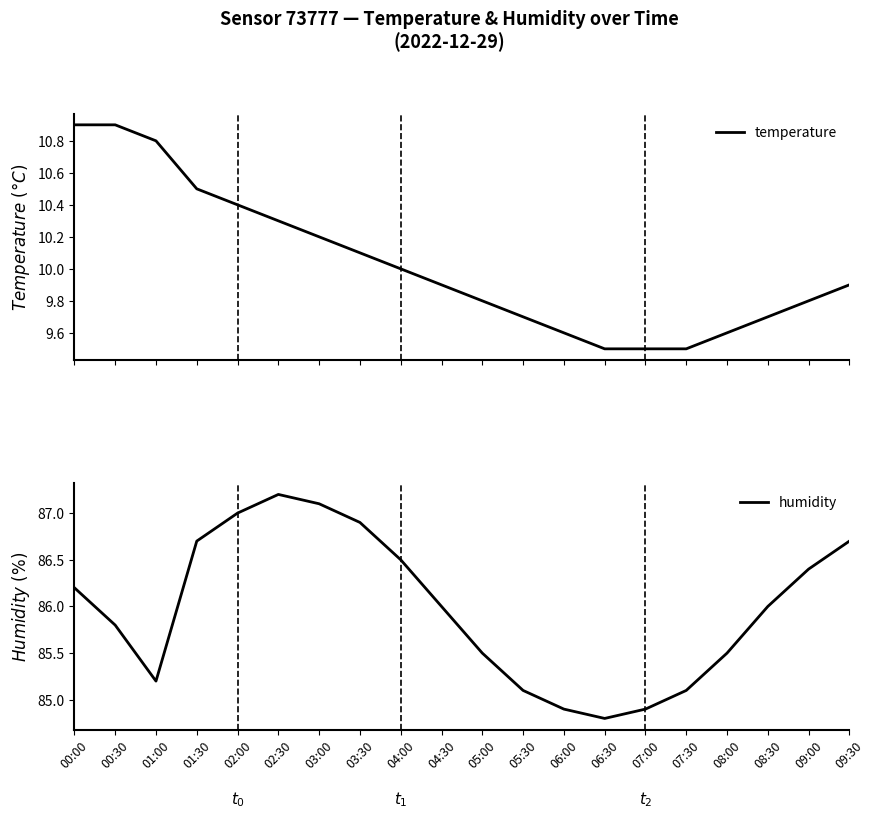

Reading left to right, list all the values displayed in this chart.

temperature: 10.9	10.9	10.8	10.5	10.4	10.3	10.2	10.1	10.0	9.9	9.8	9.7	9.6	9.5	9.5	9.5	9.6	9.7	9.8	9.9
humidity: 86.2	85.8	85.2	86.7	87.0	87.2	87.1	86.9	86.5	86.0	85.5	85.1	84.9	84.8	84.9	85.1	85.5	86.0	86.4	86.7